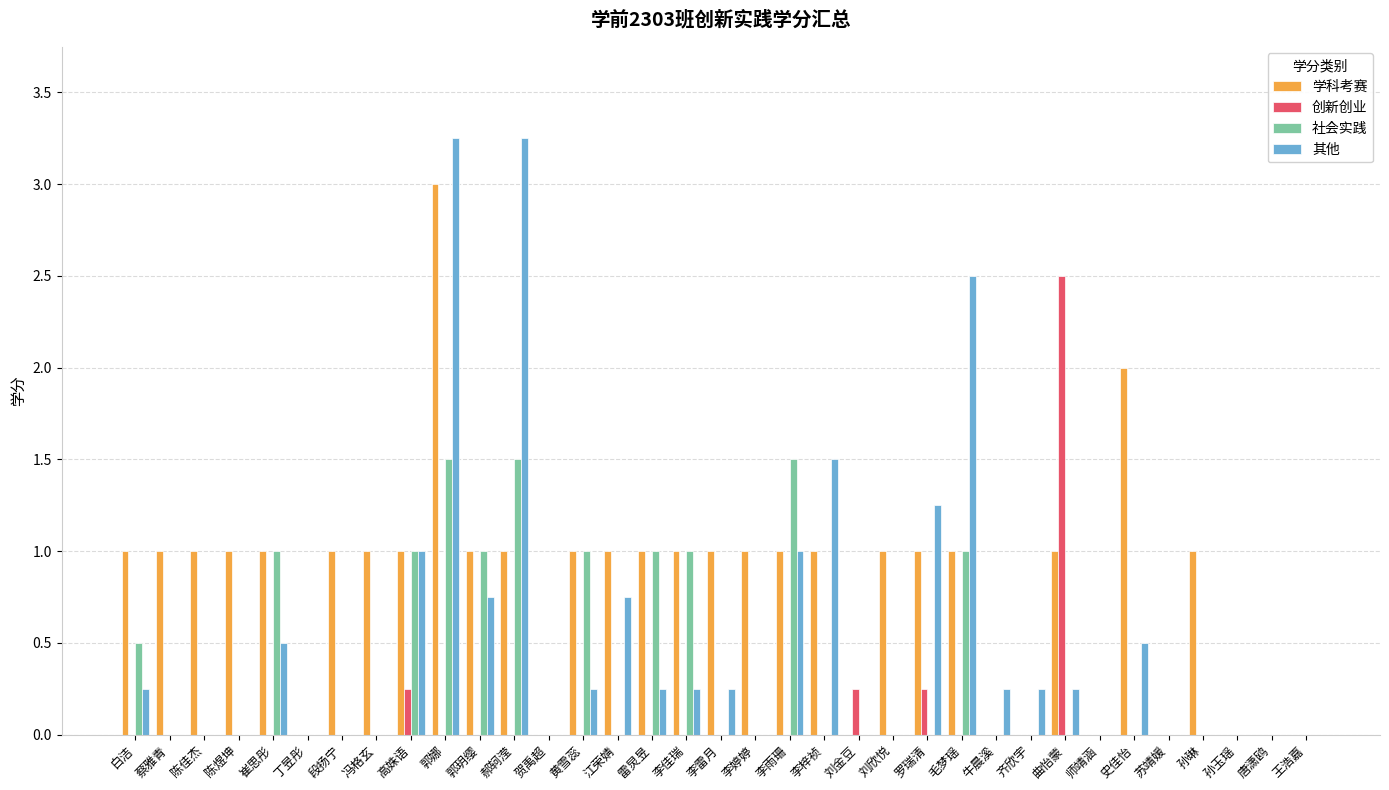

At which category is the sum across all series the highest?

郭娜